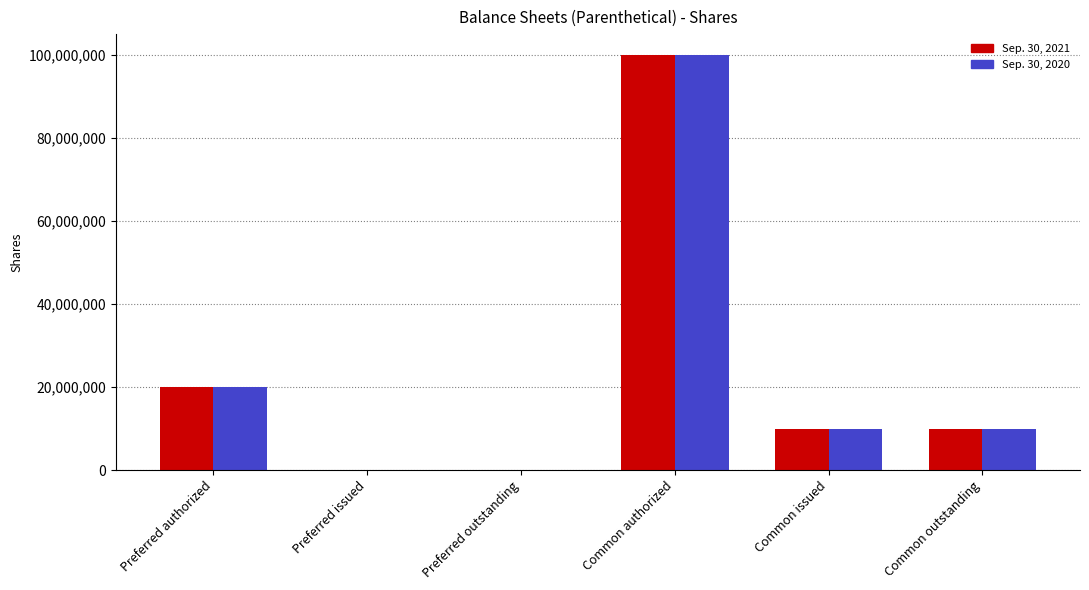

What is the total value across all series at Common authorized?

200000000